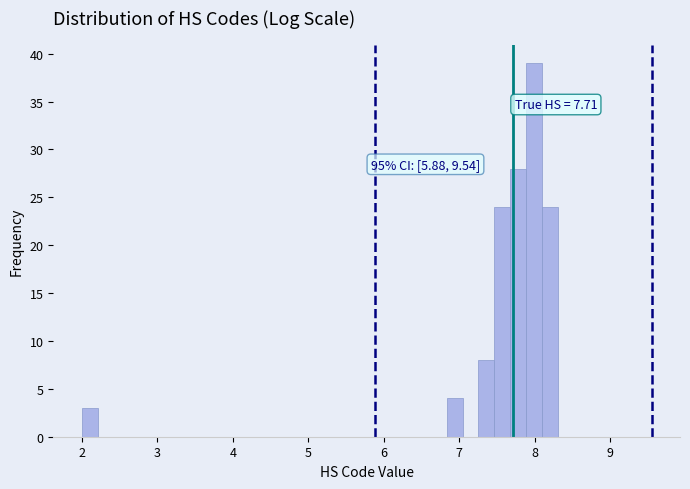

Read against the x-axis, roughly where is the centre of the tallest bar?

8.0